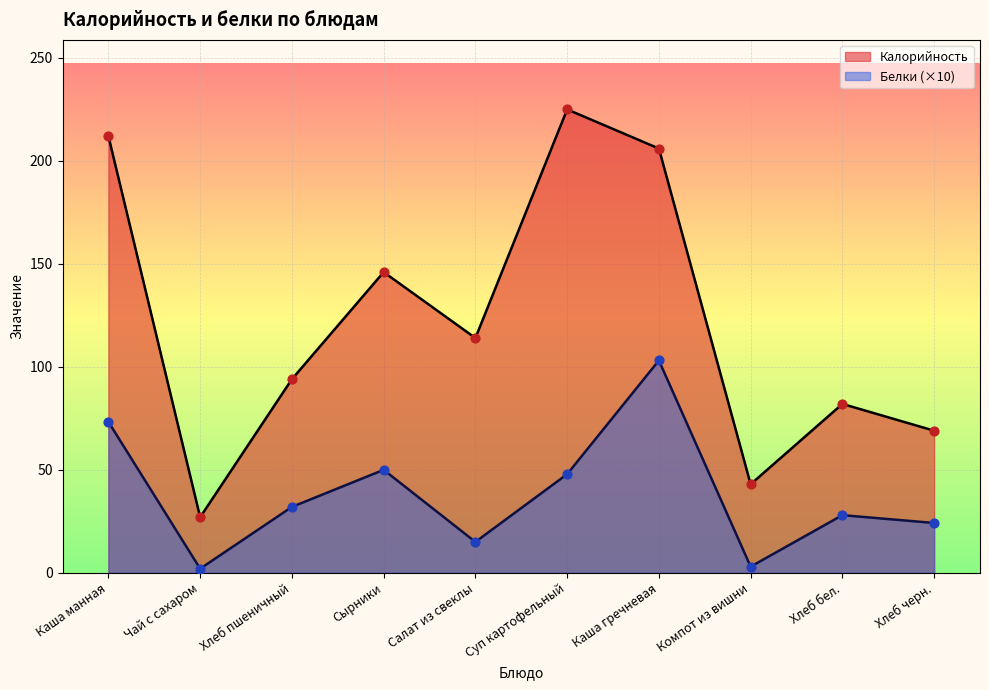

Which series has the widest spread of Y values?

Калорийность